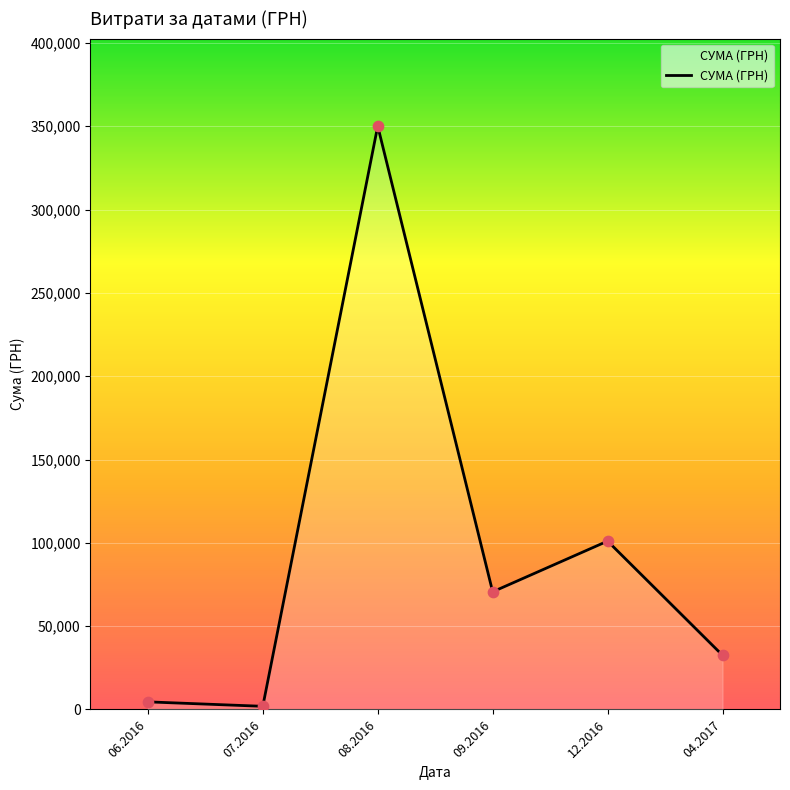

What is the ratio of the value at 09.2016 to the value at 07.2016?

37.6